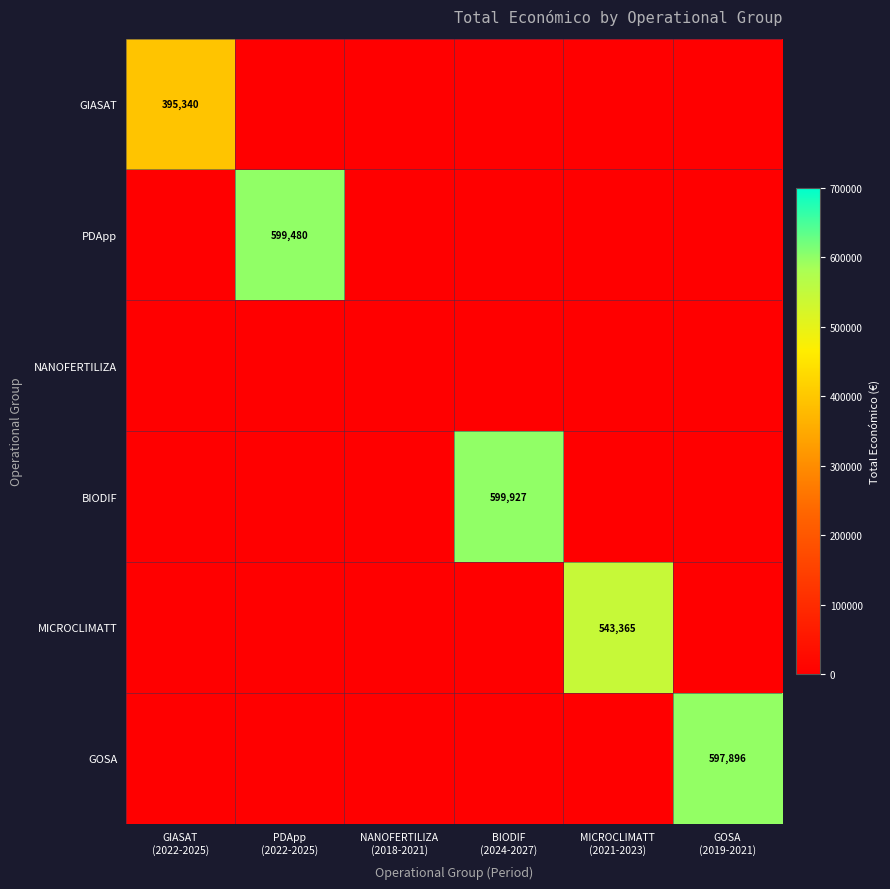

What is the average value of the MICROCLIMATT series?

90561